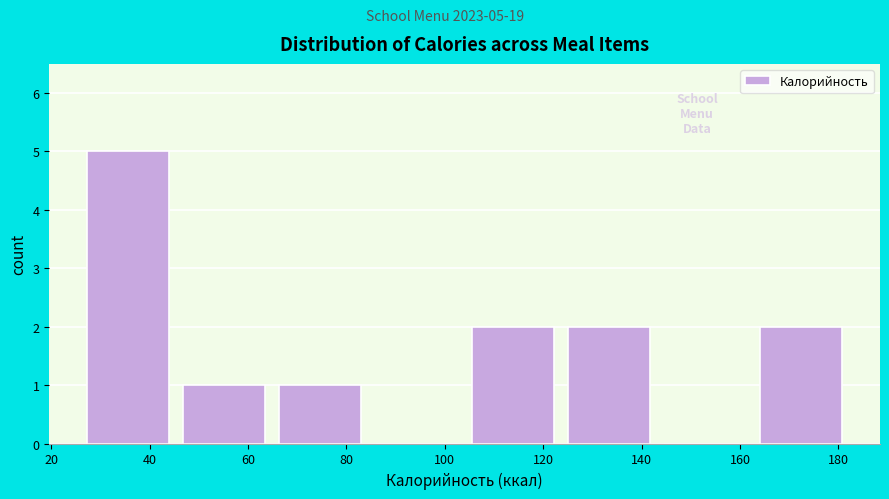

Which range on the x-axis has the tallest bar?

28 to 46